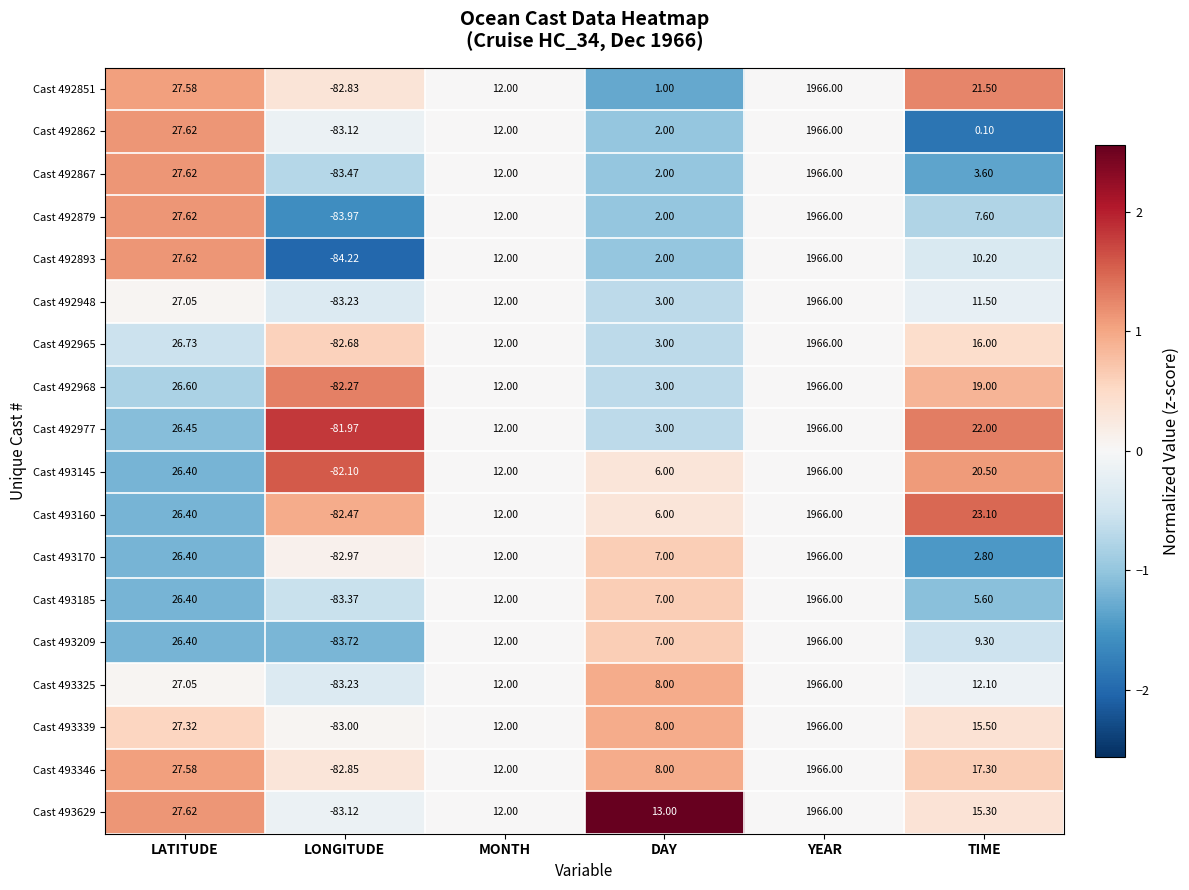

What is the difference between the highest and lowest values at DAY?

12.0